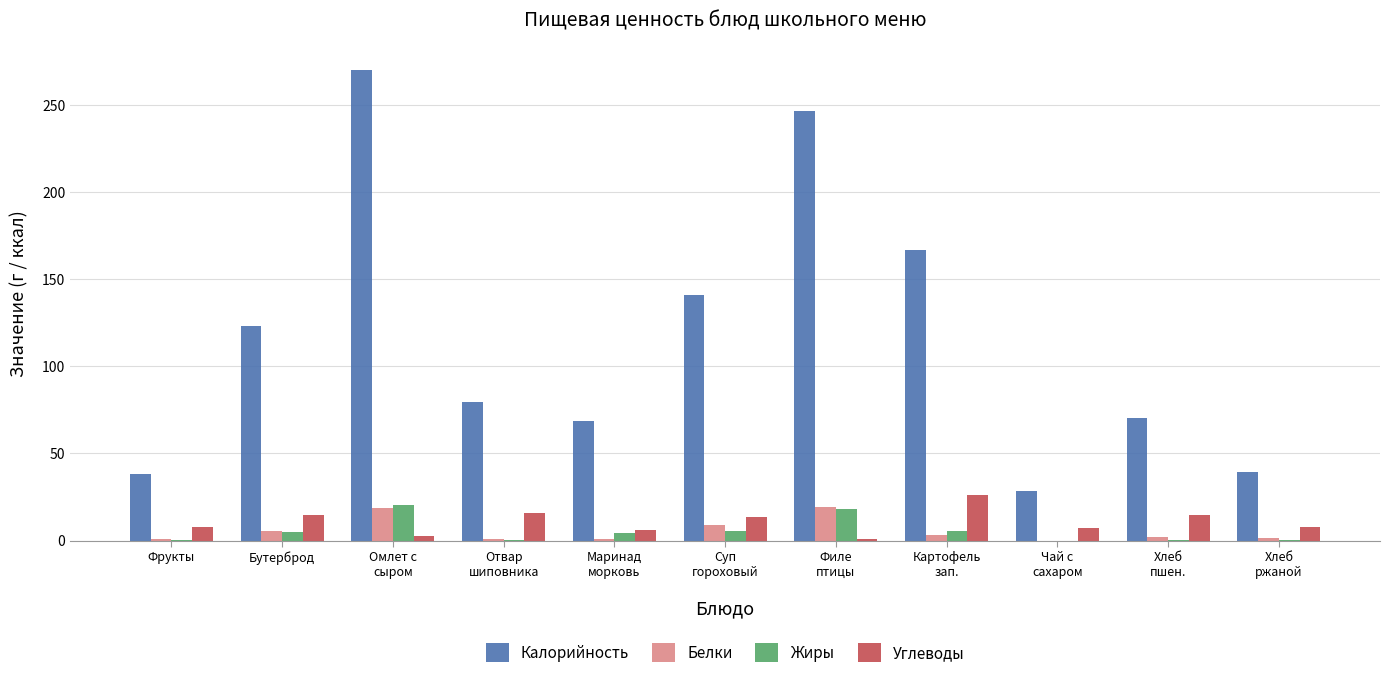

The Калорийность series shows 23.7 at Хлеб
ржаной. True or false?

False